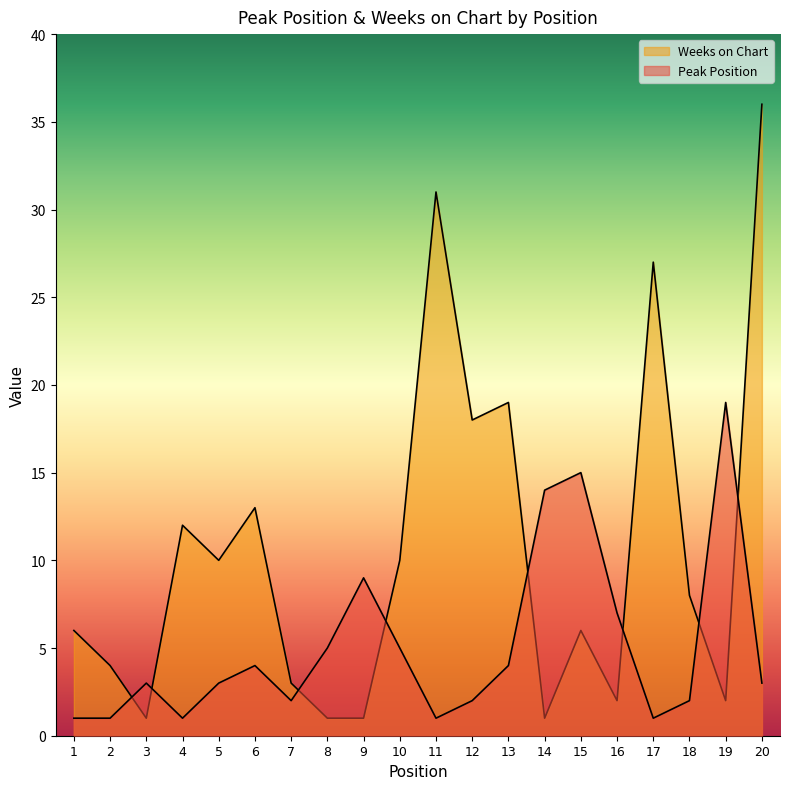

Reading right to left, extract all data points from this chart.

Peak Position: 20=3	19=19	18=2	17=1	16=7	15=15	14=14	13=4	12=2	11=1	10=5	9=9	8=5	7=2	6=4	5=3	4=1	3=3	2=1	1=1
Weeks on Chart: 20=36	19=2	18=8	17=27	16=2	15=6	14=1	13=19	12=18	11=31	10=10	9=1	8=1	7=3	6=13	5=10	4=12	3=1	2=4	1=6